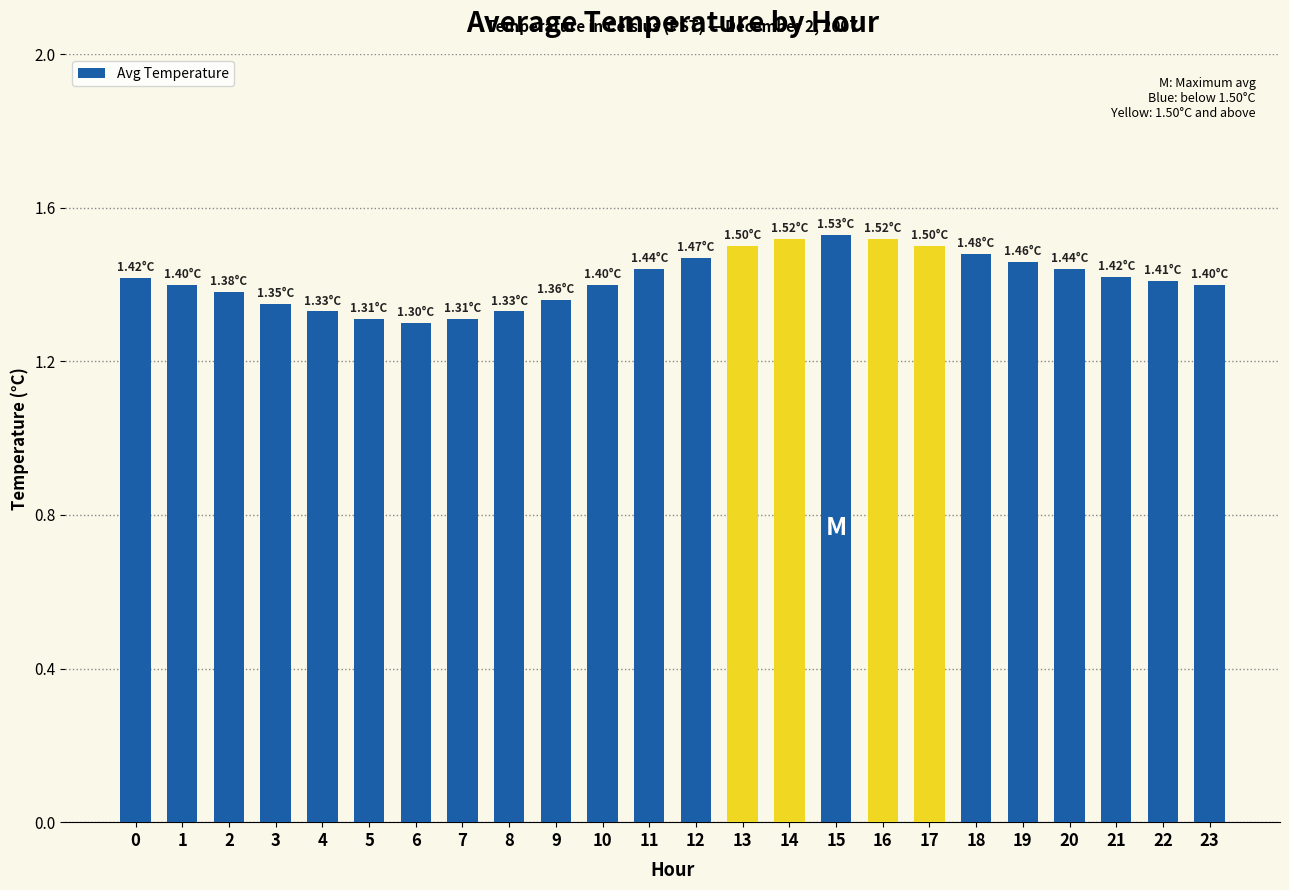

What is the sum of all values?

34.0